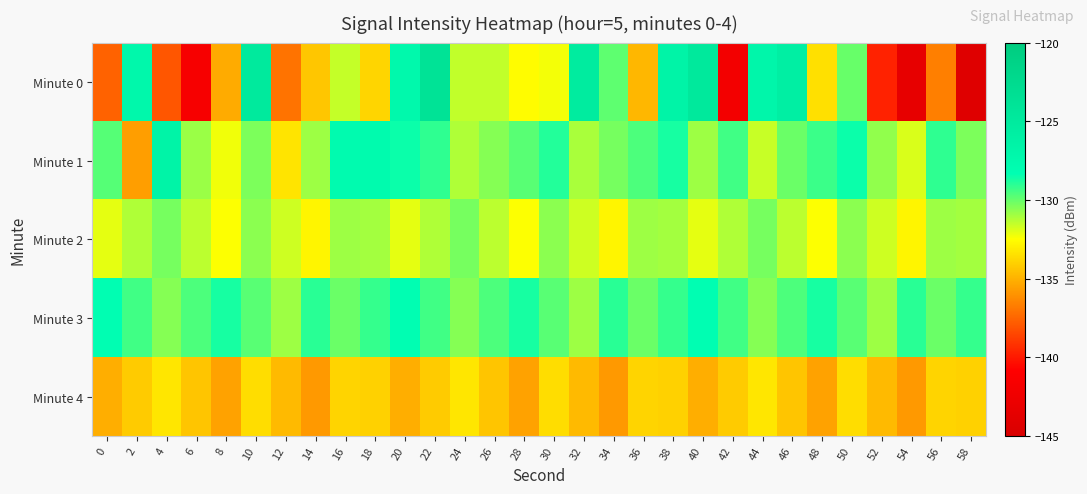

Between 30 and 50, which is larger?

50